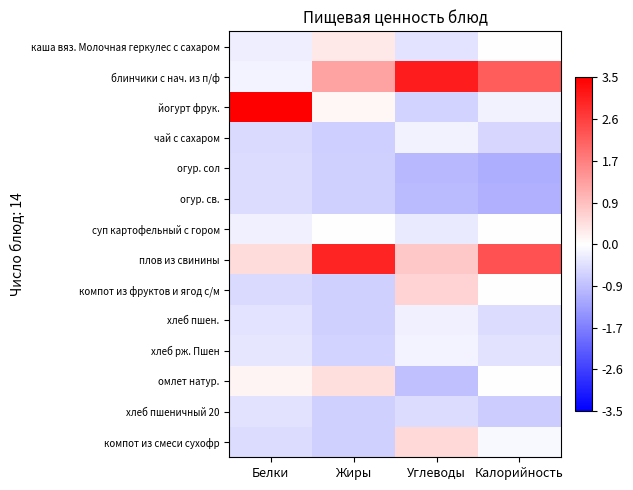

Reading left to right, transcribe all the data shown in this chart.

каша вяз. Молочная геркулес с сахаром: Белки=-0.2	Жиры=0.3	Углеводы=-0.4	Калорийность=0.0
блинчики с нач. из п/ф: Белки=-0.2	Жиры=1.3	Углеводы=3.1	Калорийность=2.2
йогурт фрук.: Белки=3.5	Жиры=0.1	Углеводы=-0.6	Калорийность=-0.2
чай с сахаром: Белки=-0.5	Жиры=-0.7	Углеводы=-0.2	Калорийность=-0.6
огур. сол: Белки=-0.5	Жиры=-0.6	Углеводы=-1.0	Калорийность=-1.1
огур. св.: Белки=-0.5	Жиры=-0.6	Углеводы=-0.9	Калорийность=-1.1
суп картофельный с гором: Белки=-0.2	Жиры=-0.0	Углеводы=-0.3	Калорийность=0.0
плов из свинины: Белки=0.5	Жиры=3.0	Углеводы=0.7	Калорийность=2.4
компот из фруктов и ягод с/м: Белки=-0.5	Жиры=-0.6	Углеводы=0.6	Калорийность=-0.0
хлеб пшен.: Белки=-0.4	Жиры=-0.6	Углеводы=-0.2	Калорийность=-0.5
хлеб рж. Пшен: Белки=-0.3	Жиры=-0.6	Углеводы=-0.1	Калорийность=-0.4
омлет натур.: Белки=0.2	Жиры=0.5	Углеводы=-0.8	Калорийность=-0.0
хлеб пшеничный 20: Белки=-0.4	Жиры=-0.6	Углеводы=-0.5	Калорийность=-0.7
компот из смеси сухофр: Белки=-0.5	Жиры=-0.6	Углеводы=0.5	Калорийность=-0.1